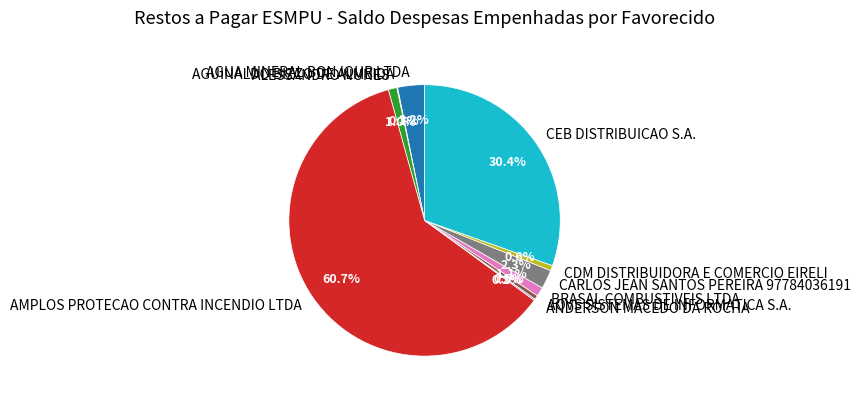

True or false: ALESSANDRO NUNES accounts for 1% of the total.

True